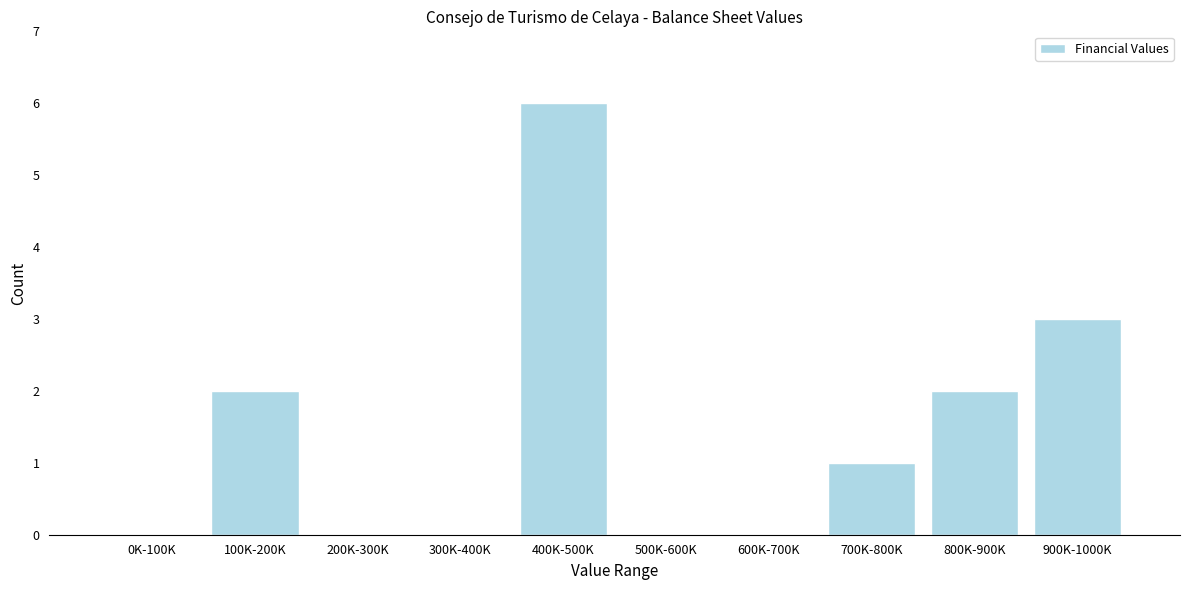

Reading left to right, transcribe all the data shown in this chart.

0K-100K=0	100K-200K=2	200K-300K=0	300K-400K=0	400K-500K=6	500K-600K=0	600K-700K=0	700K-800K=1	800K-900K=2	900K-1000K=3